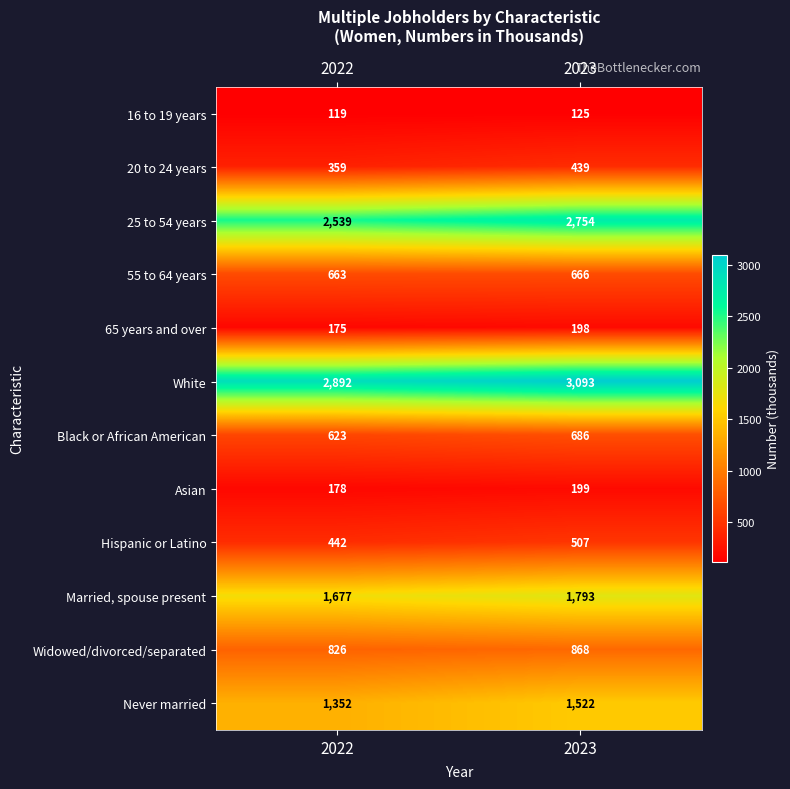

Reading left to right, extract all data points from this chart.

16 to 19 years: 119	125
20 to 24 years: 359	439
25 to 54 years: 2539	2754
55 to 64 years: 663	666
65 years and over: 175	198
White: 2892	3093
Black or African American: 623	686
Asian: 178	199
Hispanic or Latino: 442	507
Married, spouse present: 1677	1793
Widowed/divorced/separated: 826	868
Never married: 1352	1522